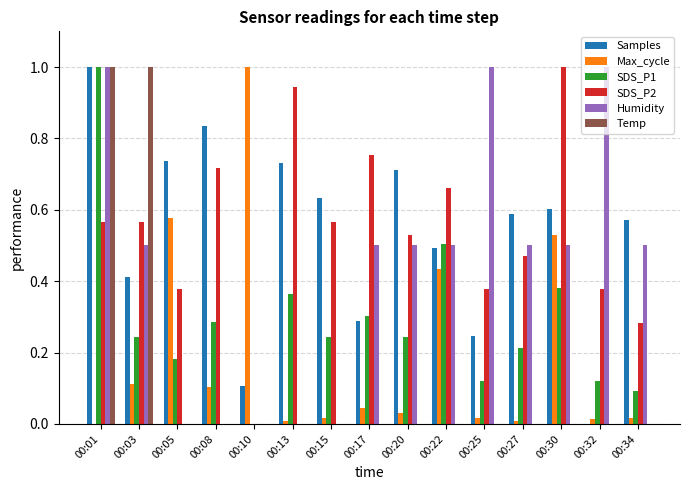

Does the chart contain stacked bars?

No